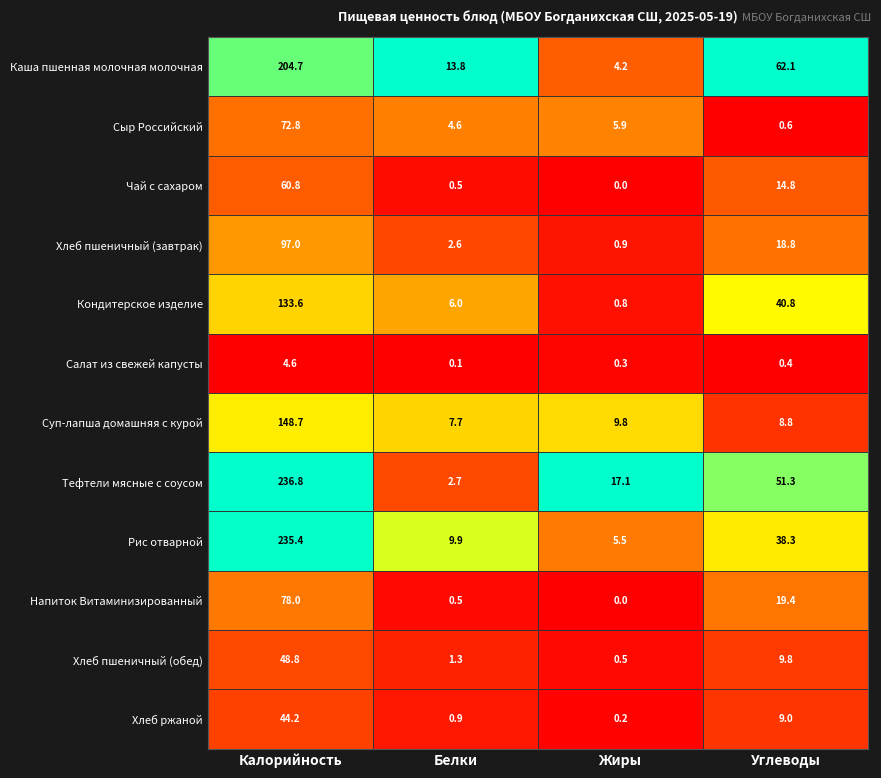

What is the total value across all series at Углеводы?

274.1